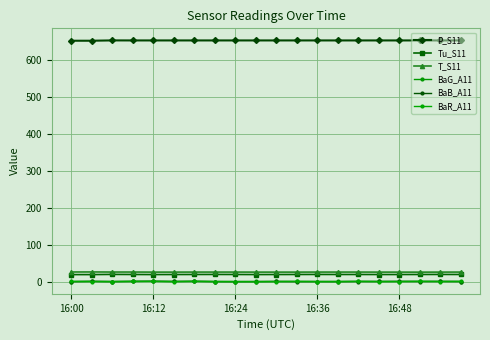

Reading left to right, what are all the values shown in this chart?

P_S11: 651.5	651.5	652.4	652.3	652.3	652.3	652.3	652.3	652.3	652.3	652.3	652.3	652.3	652.3	652.3	652.3	652.3	652.3	652.3	652.3
Tu_S11: 18.9	18.9	19.4	19.2	19.0	19.1	19.2	19.3	19.2	19.0	19.1	19.2	19.3	19.2	19.2	19.1	19.1	19.2	19.3	19.2
T_S11: 25.9	26.0	25.8	25.8	25.6	25.6	25.7	25.7	25.7	25.6	25.6	25.6	25.7	25.7	25.7	25.6	25.6	25.5	25.6	25.7
BaG_A11: 0.1	0.3	0.1	0.3	0.5	0.2	0.8	0.1	-0.1	0.2	0.2	0.4	0.0	0.6	0.4	0.2	0.1	0.3	0.2	0.1
BaB_A11: -0.1	0.6	0.1	0.4	0.8	0.2	0.4	0.0	-0.1	-0.0	0.2	-0.2	0.1	-0.2	0.2	0.2	0.6	0.2	0.4	0.2
BaR_A11: 0.3	0.1	-0.2	0.5	0.5	-0.1	0.3	-0.1	-0.1	-0.4	-0.0	0.3	-0.1	-0.4	0.4	-0.1	-0.1	0.6	0.1	0.4